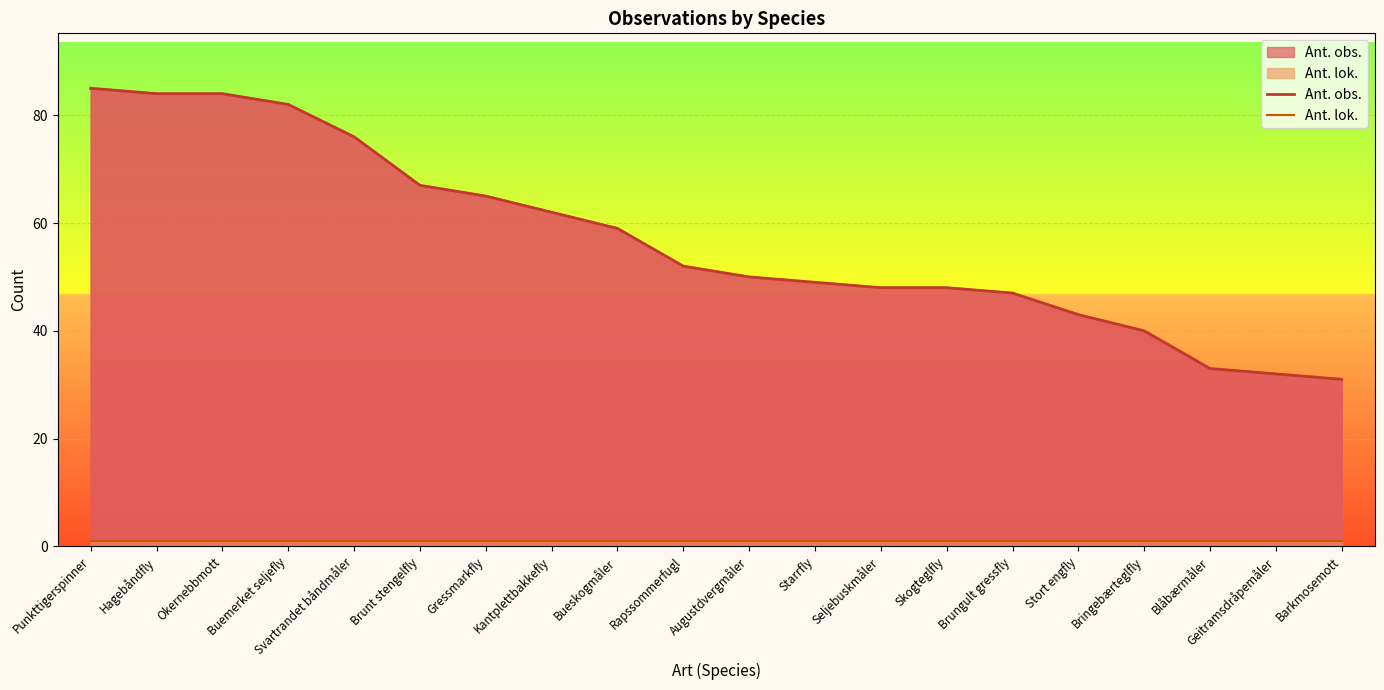

True or false: Ant. lok. has more than 0 interior local peaks.

False